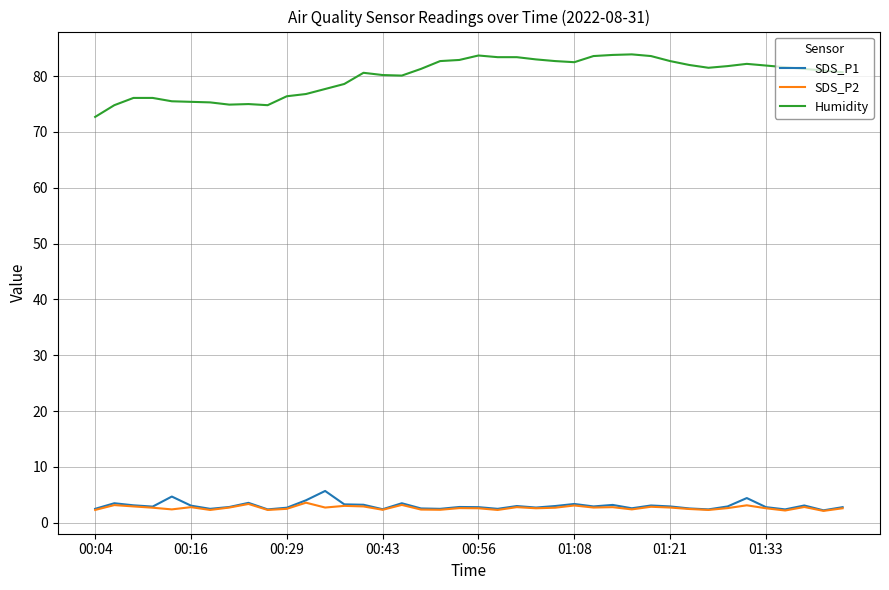

Rank the series by their maximum value, from highest to lowest.

Humidity, SDS_P1, SDS_P2